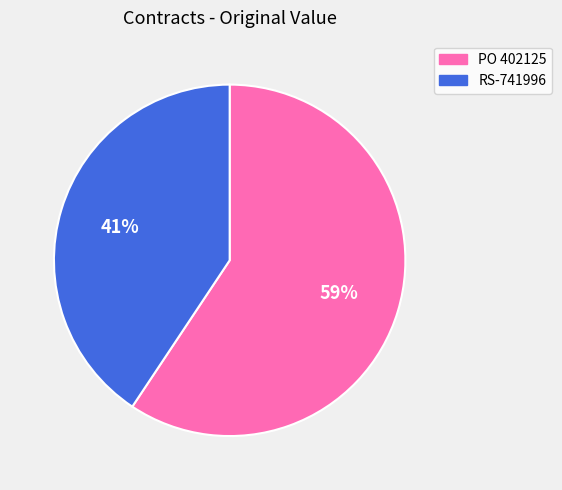

Which has a higher value, RS-741996 or PO 402125?

PO 402125